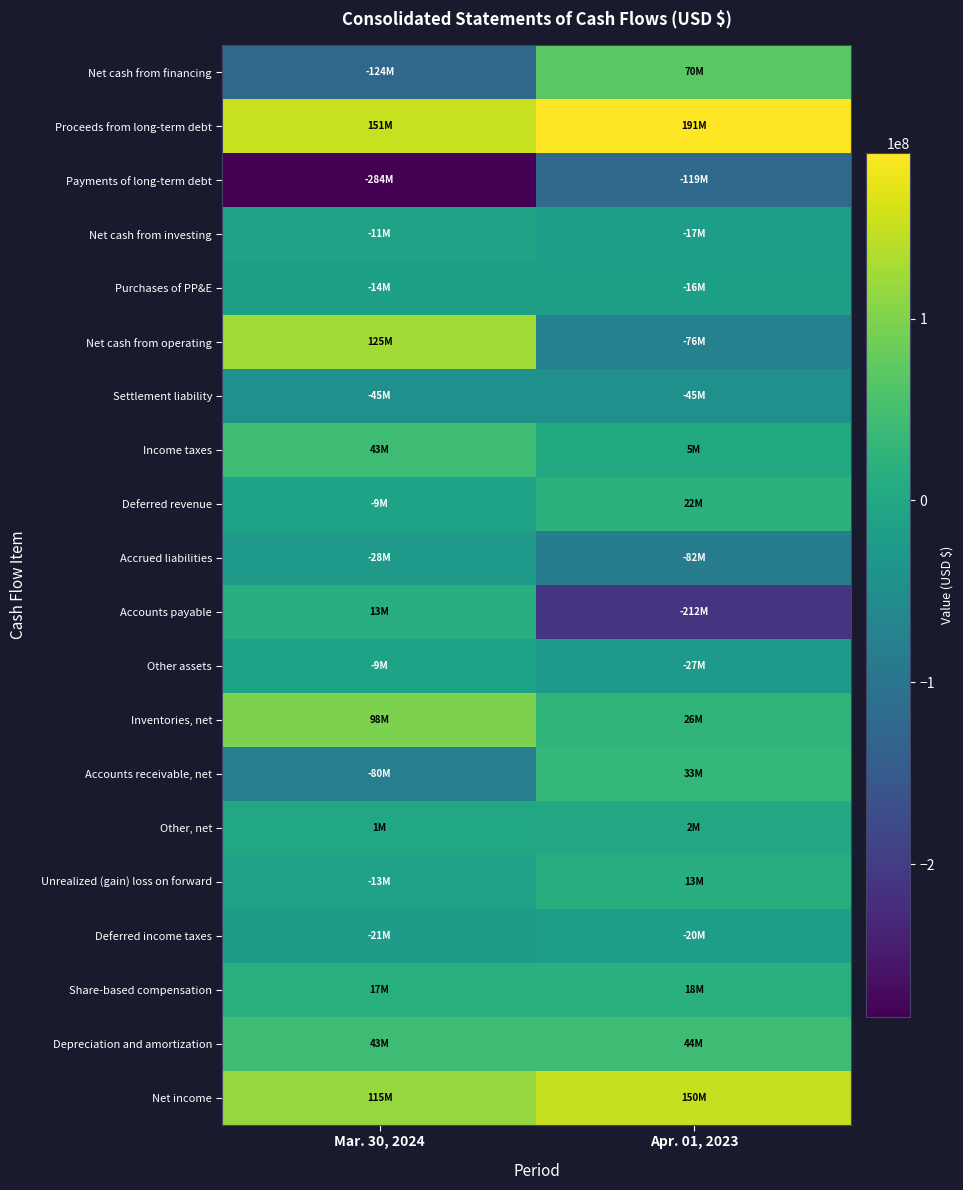

At which category is the sum across all series the highest?

Mar. 30, 2024